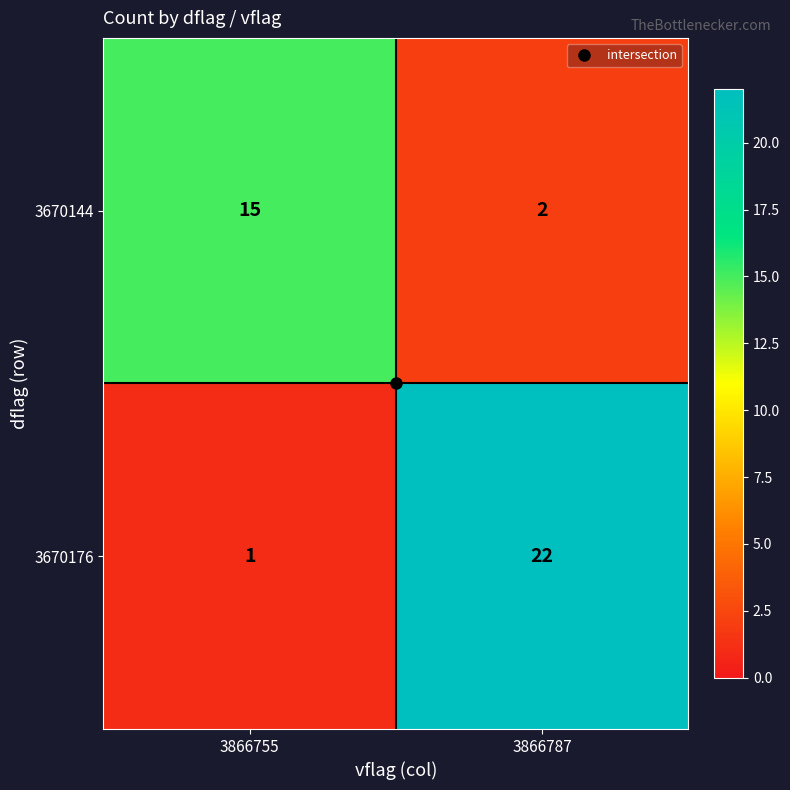

The value of 3670144 at 3866755 is 6. True or false?

False